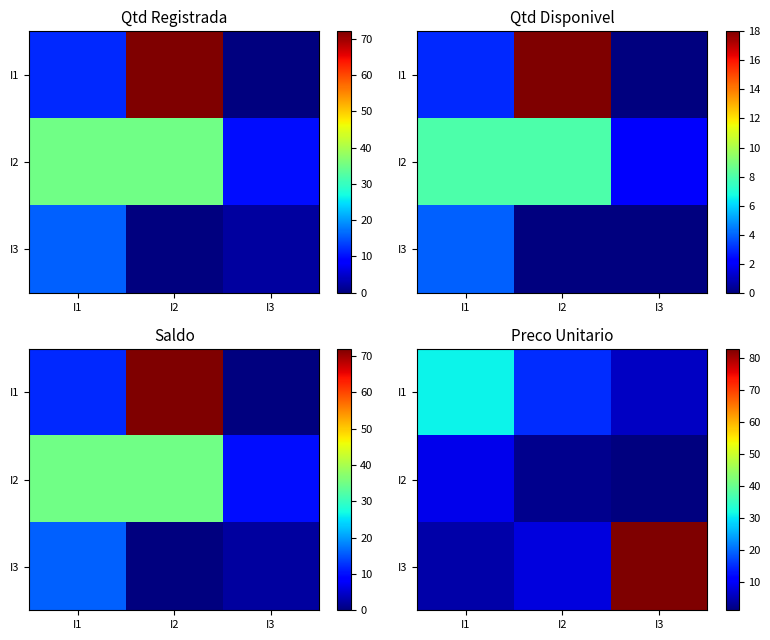

Is it true that I1 equals 15 at I2?

True